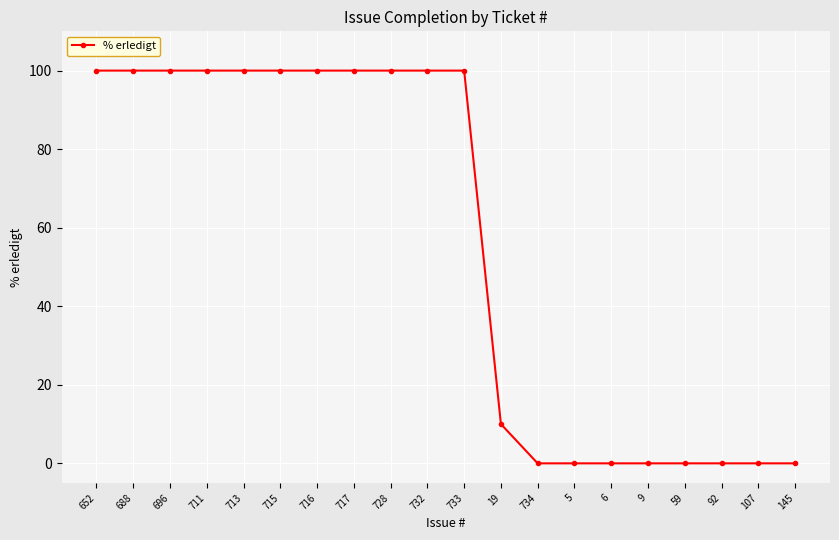

What is the average value?

56